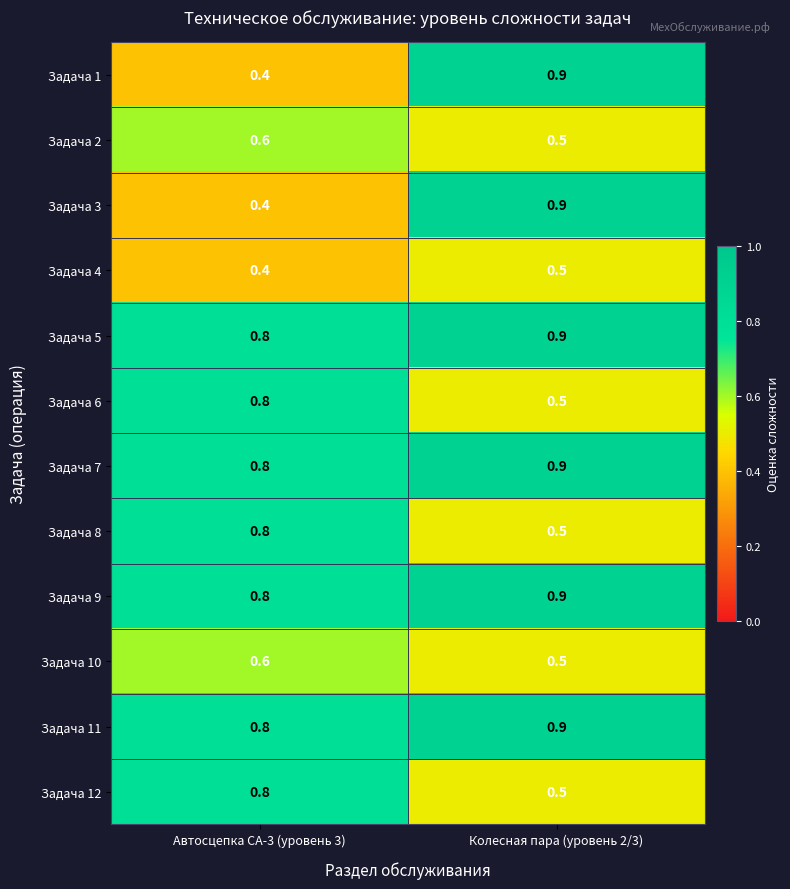

What is the spread (max minus min) of values at Автосцепка СА-3 (уровень 3)?

0.4